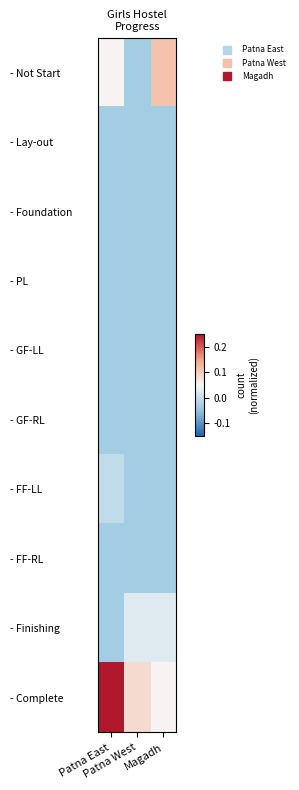

Reading left to right, what are all the values shown in this chart?

- Not Start: Patna East=0.1	Patna West=-0.0	Magadh=0.1
- Lay-out: Patna East=-0.0	Patna West=-0.0	Magadh=-0.0
- Foundation: Patna East=-0.0	Patna West=-0.0	Magadh=-0.0
- PL: Patna East=-0.0	Patna West=-0.0	Magadh=-0.0
- GF-LL: Patna East=-0.0	Patna West=-0.0	Magadh=-0.0
- GF-RL: Patna East=-0.0	Patna West=-0.0	Magadh=-0.0
- FF-LL: Patna East=-0.0	Patna West=-0.0	Magadh=-0.0
- FF-RL: Patna East=-0.0	Patna West=-0.0	Magadh=-0.0
- Finishing: Patna East=-0.0	Patna West=0.0	Magadh=0.0
- Complete: Patna East=0.4	Patna West=0.1	Magadh=0.1